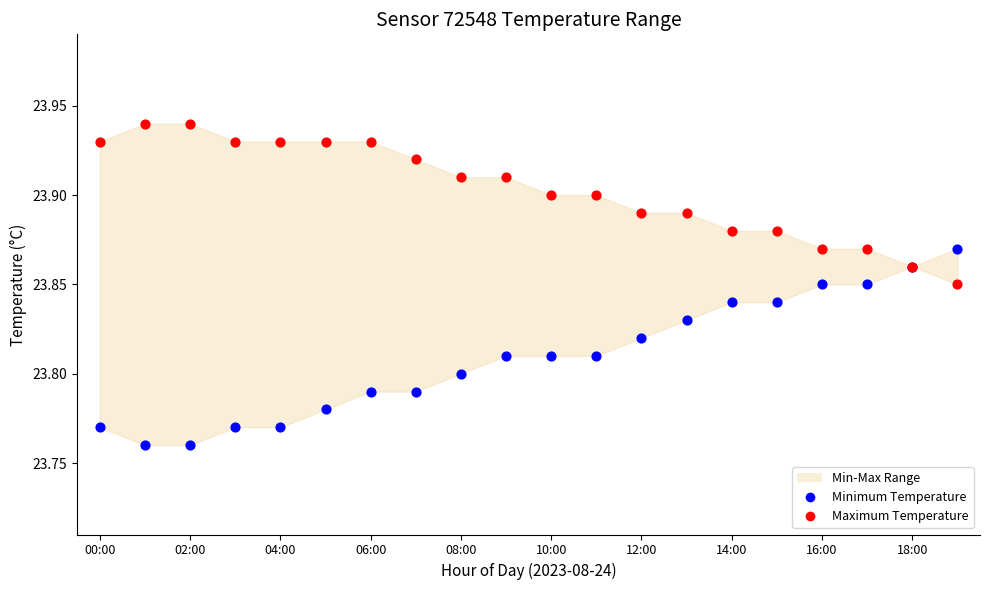

Which series reaches the minimum Y coordinate?

Minimum Temperature